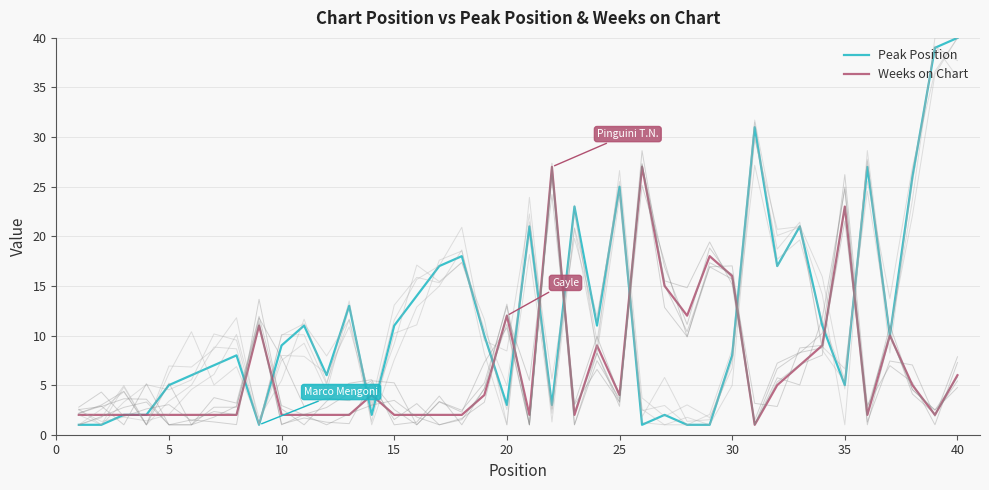

In Peak Position, how many points are higher than both neighbors (excluding endpoints)?

11